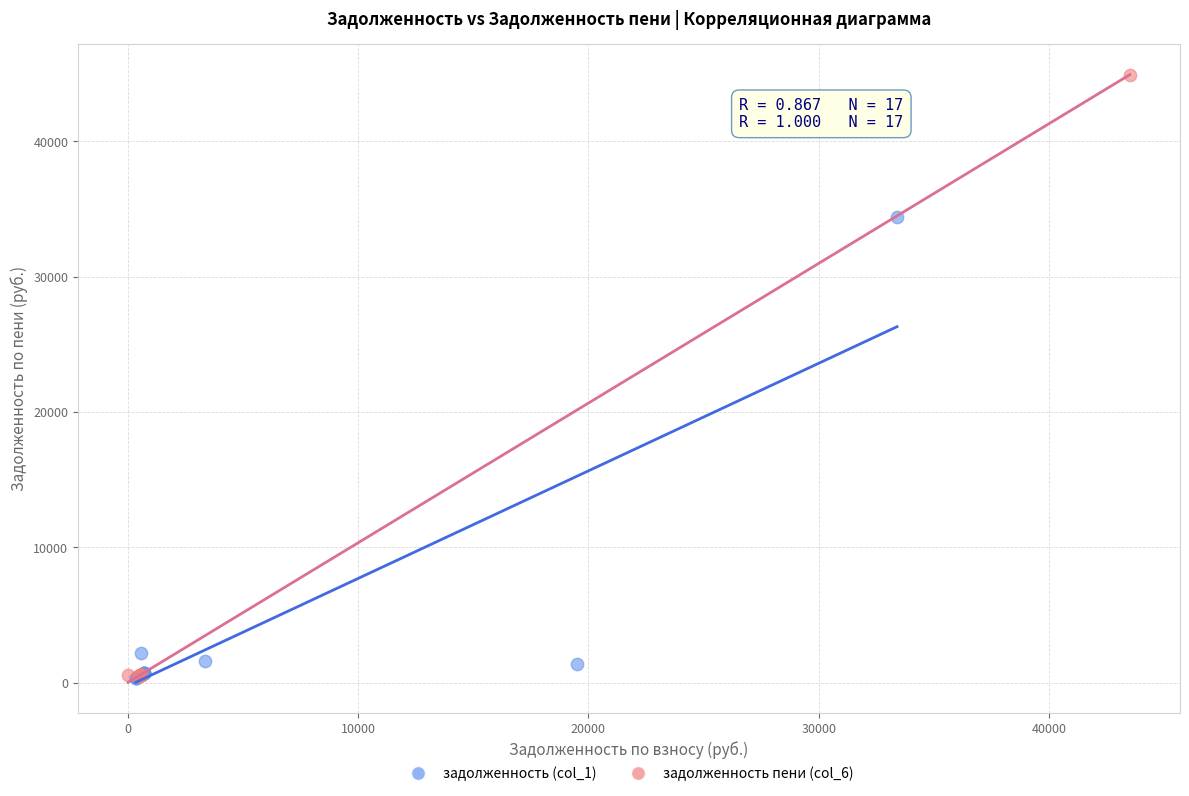

Which series contains the highest Y value?

задолженность пени (col_6)